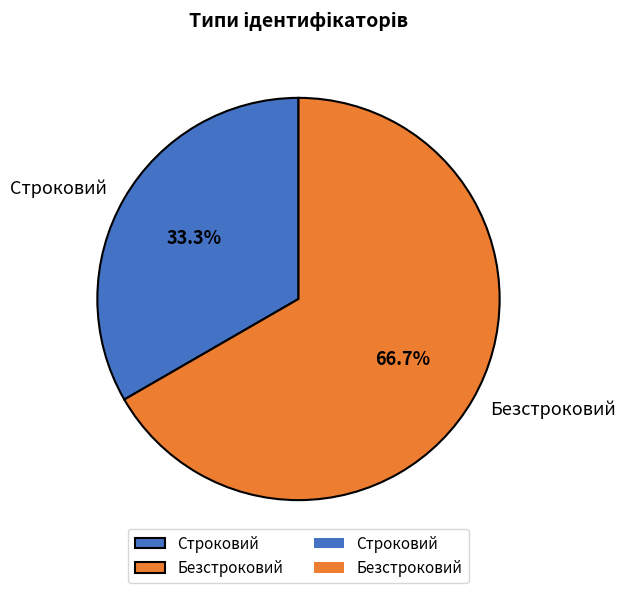

To the nearest percent, what percentage of the pie is Строковий?

33%